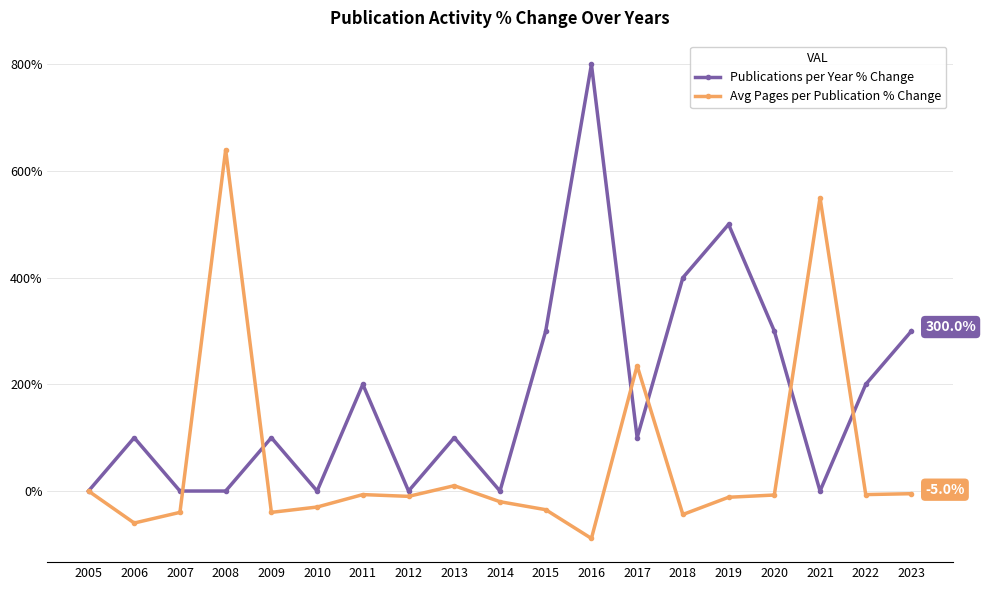

At which label does Publications per Year % Change reach its peak?

2016